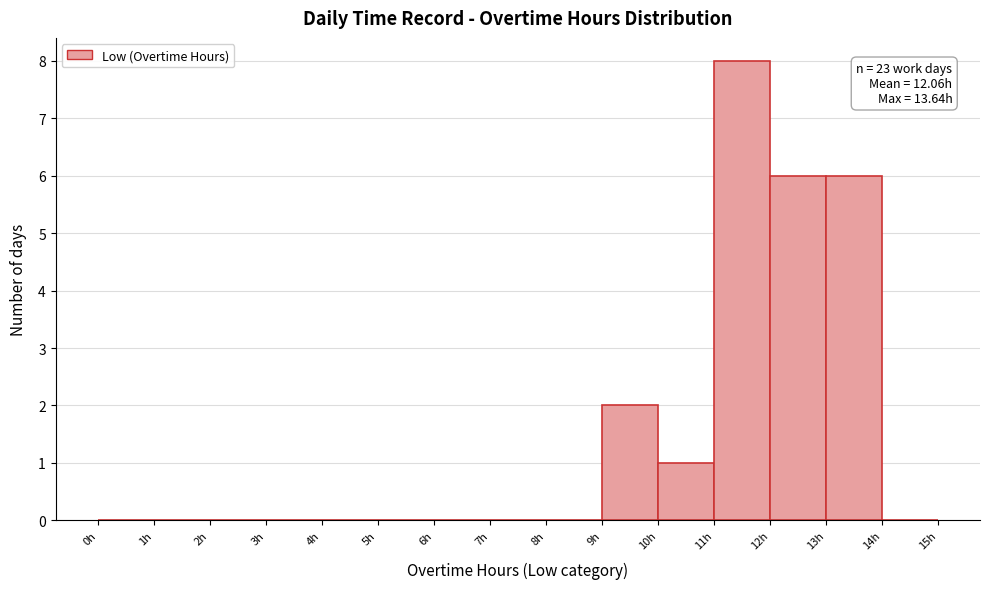

Which range on the x-axis has the tallest bar?

11 to 12